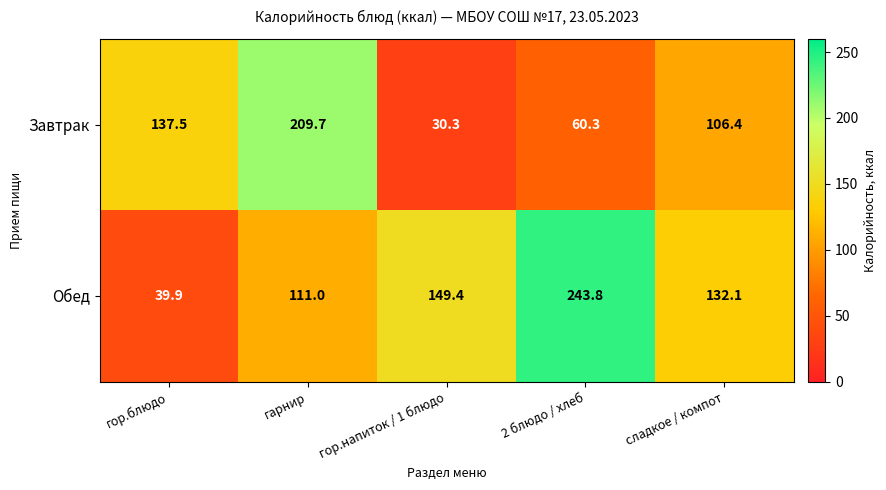

Which series has the largest total across all categories?

Обед